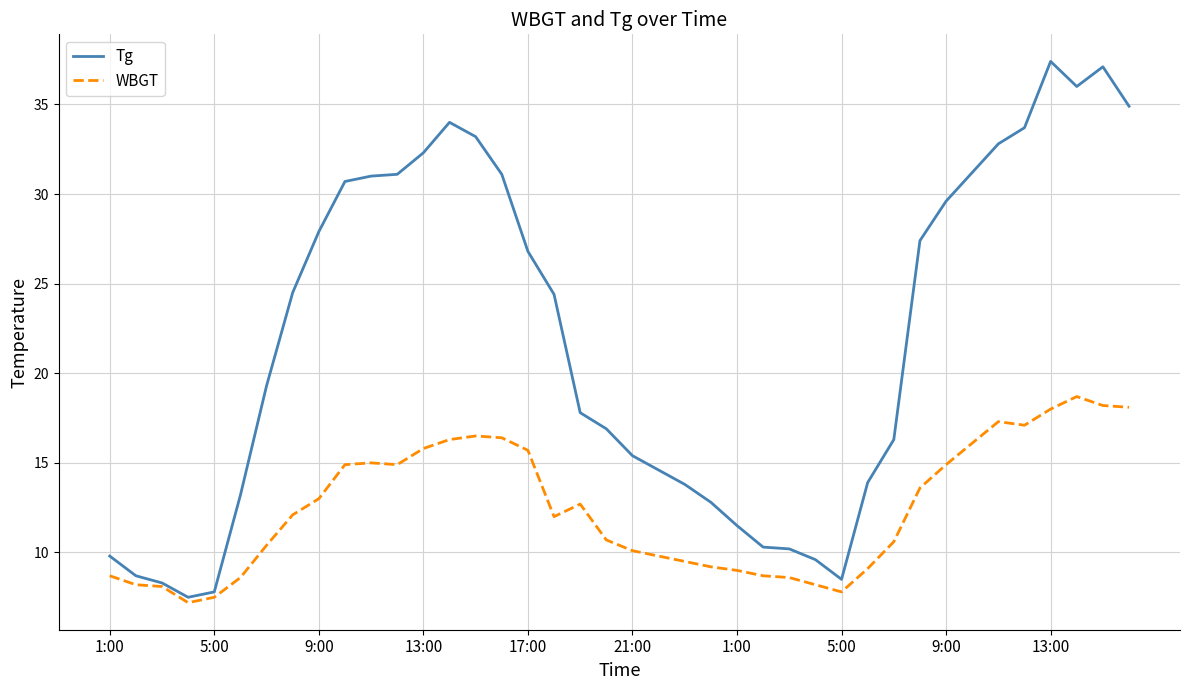

Which series has the largest range (max minus min)?

Tg